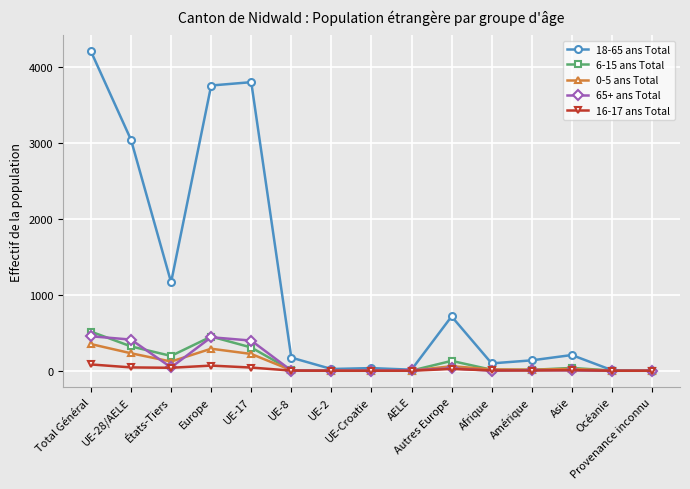

What is the label of the 5th point from the right?

Afrique